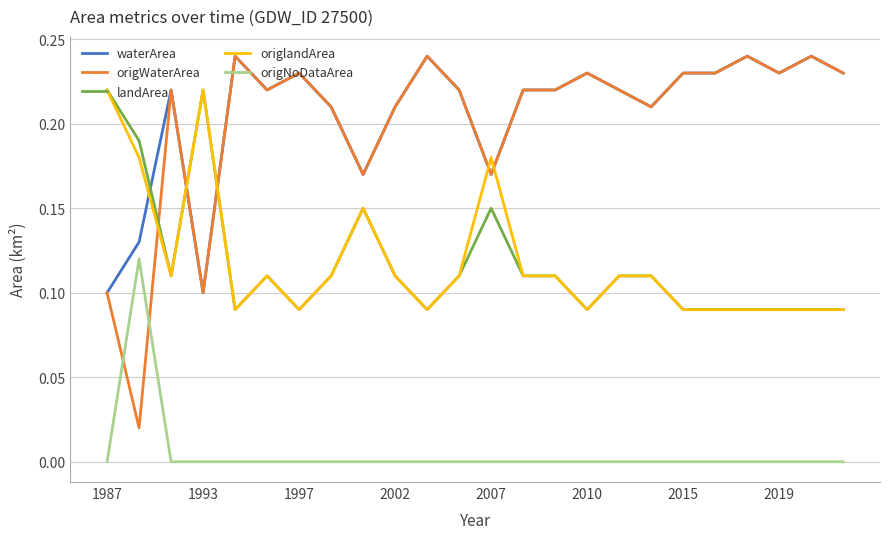

After their last crossing, which series has the higher values: origlandArea or waterArea?

waterArea